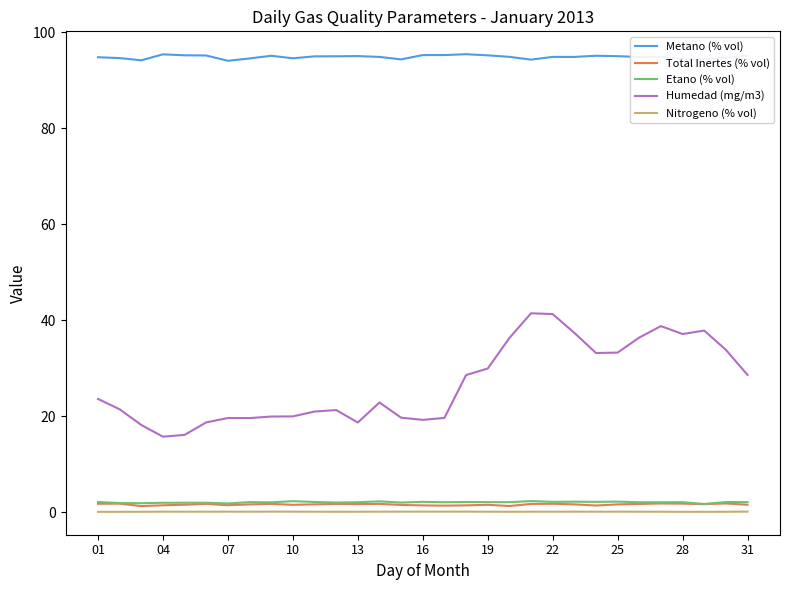

What is the average value of the Total Inertes (% vol) series?

1.6